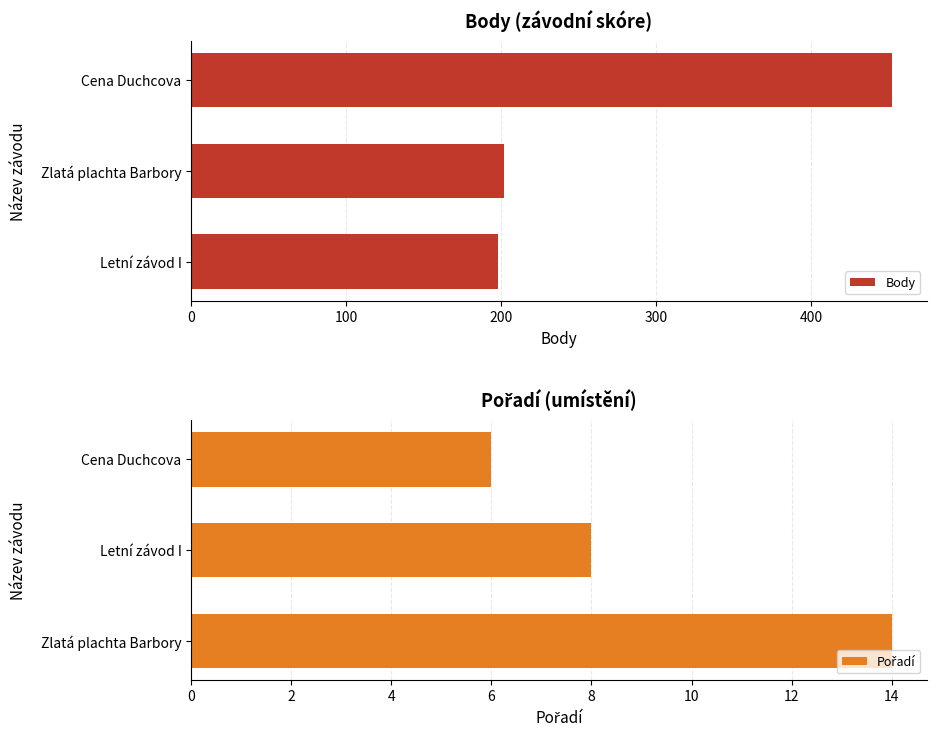

What is the highest value of the Body series?

452